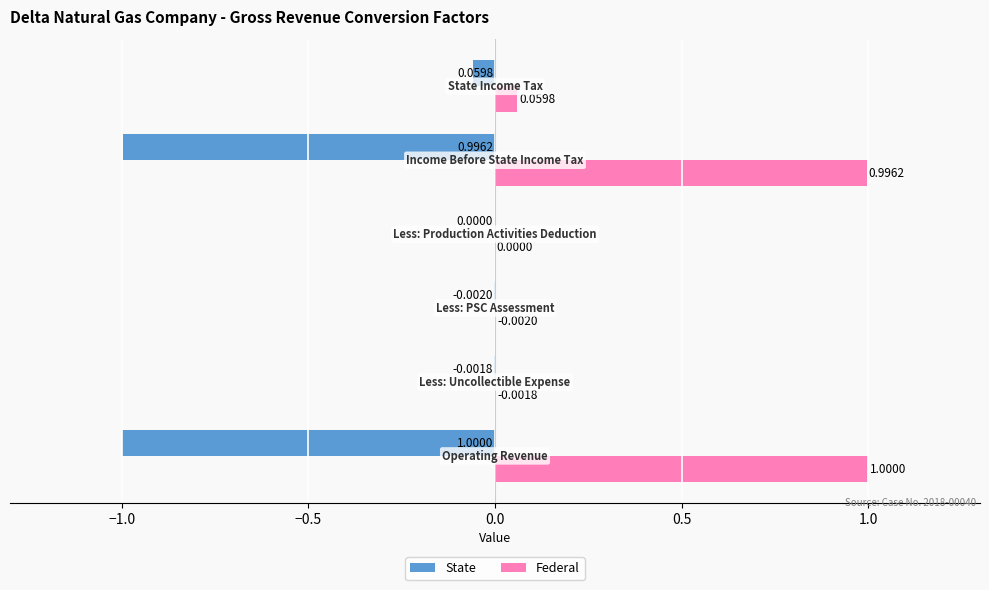

What is the sum of all State values?

-2.1